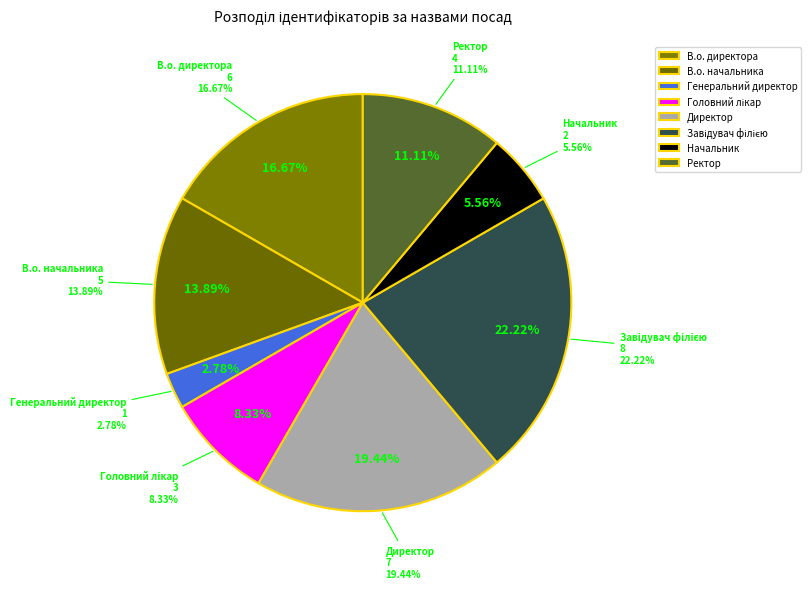

Is it true that В.о. директора is 9% of the pie?

False